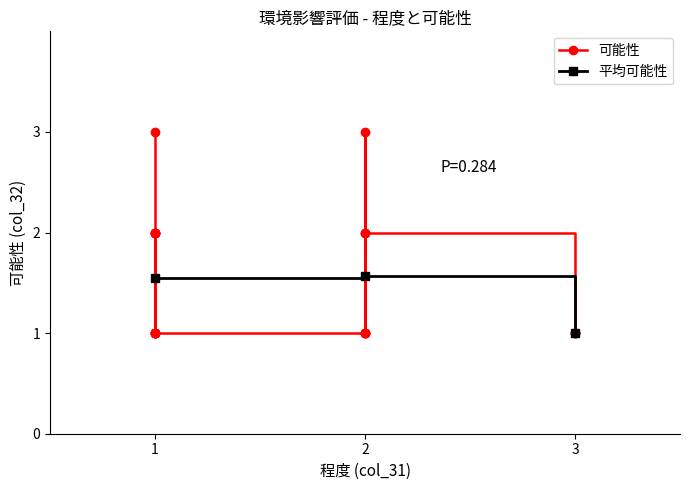

What is the minimum value for 平均可能性?

1.0